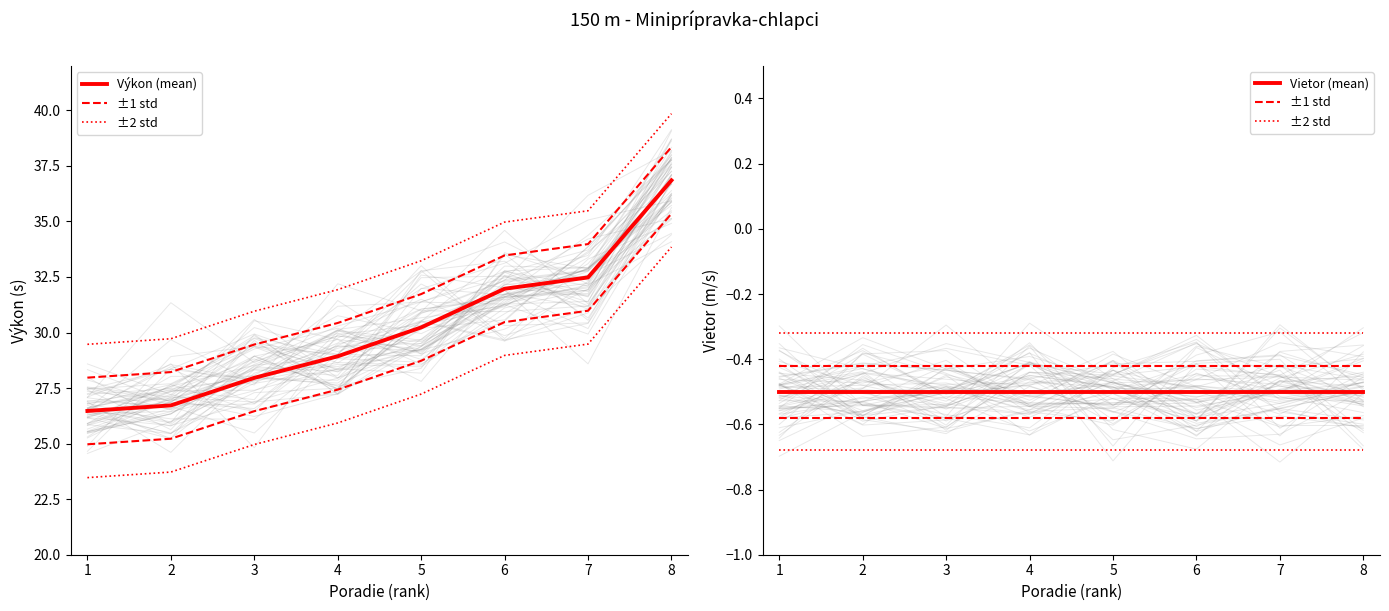

What is the minimum value for Vietor (mean)?

-0.5